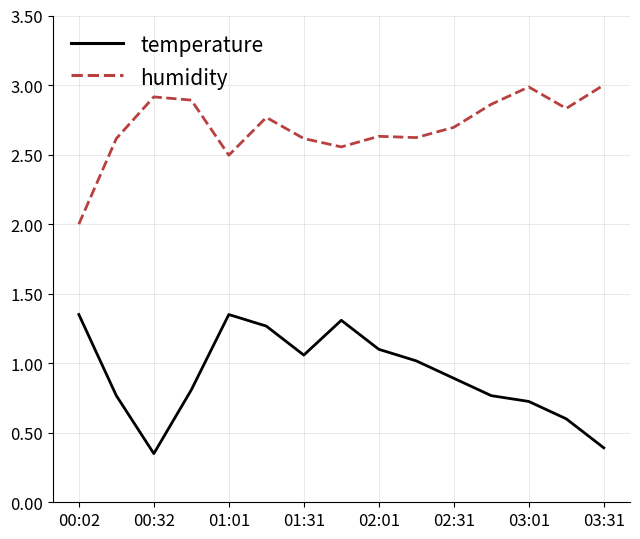

Rank the series by their maximum value, from lowest to highest.

temperature, humidity